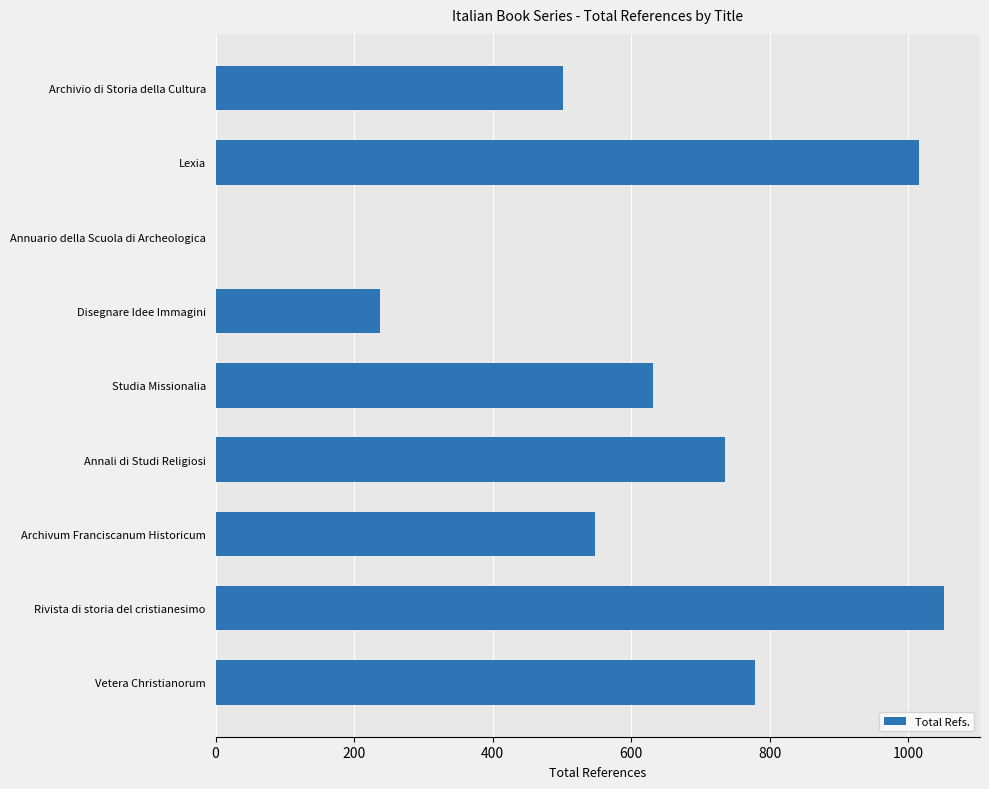

What value does the data have at Rivista di storia del cristianesimo, to the nearest 50?

1050